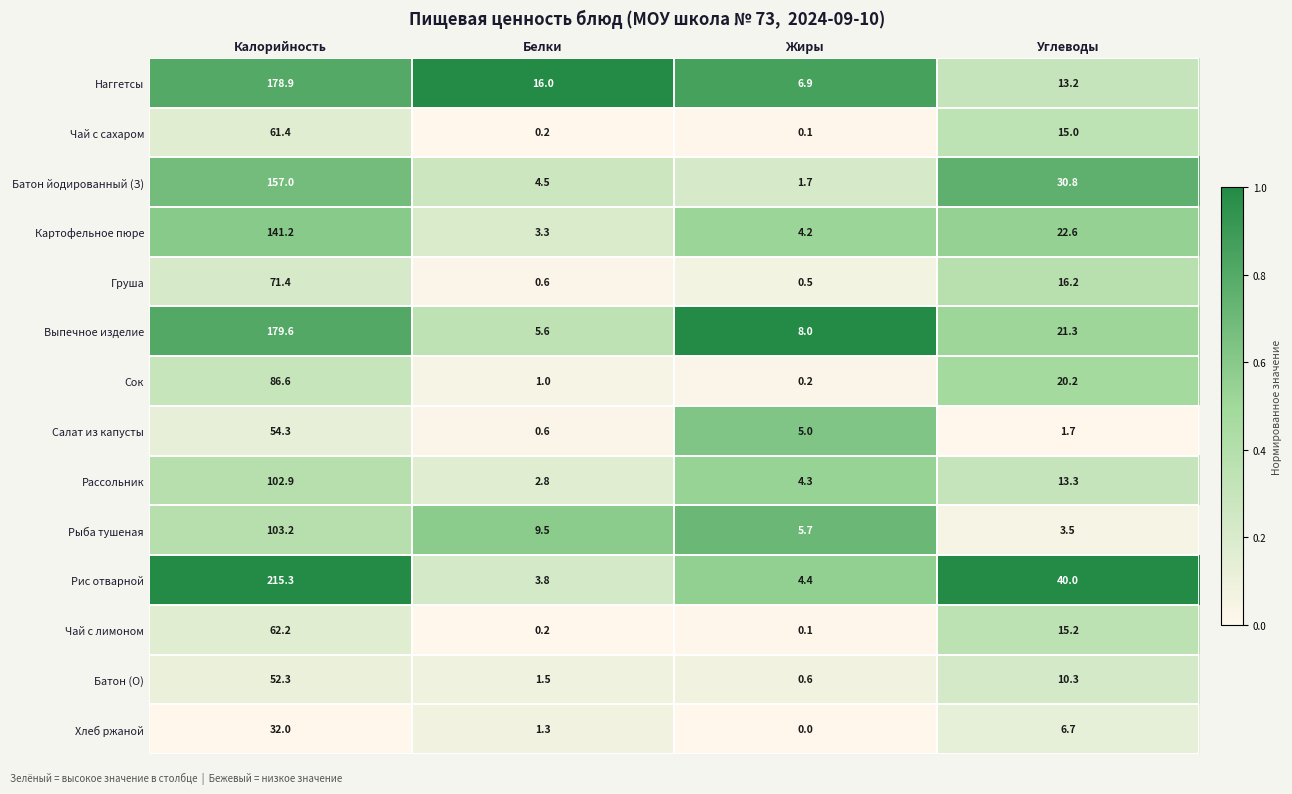

Where does the Сок series first go above 20?

Калорийность